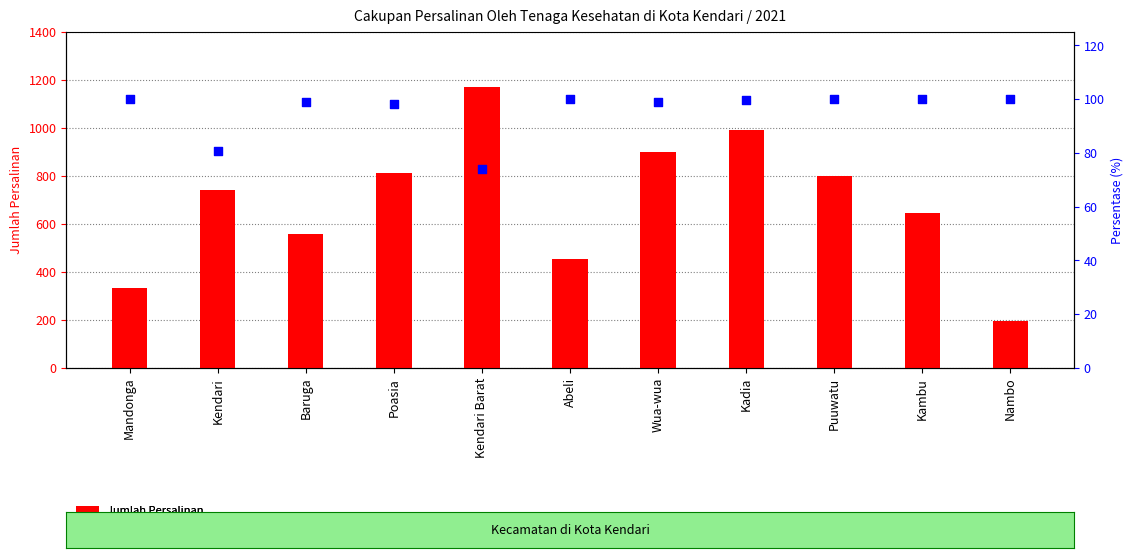

Which series has the largest Y range (max minus min)?

Jumlah Persalinan